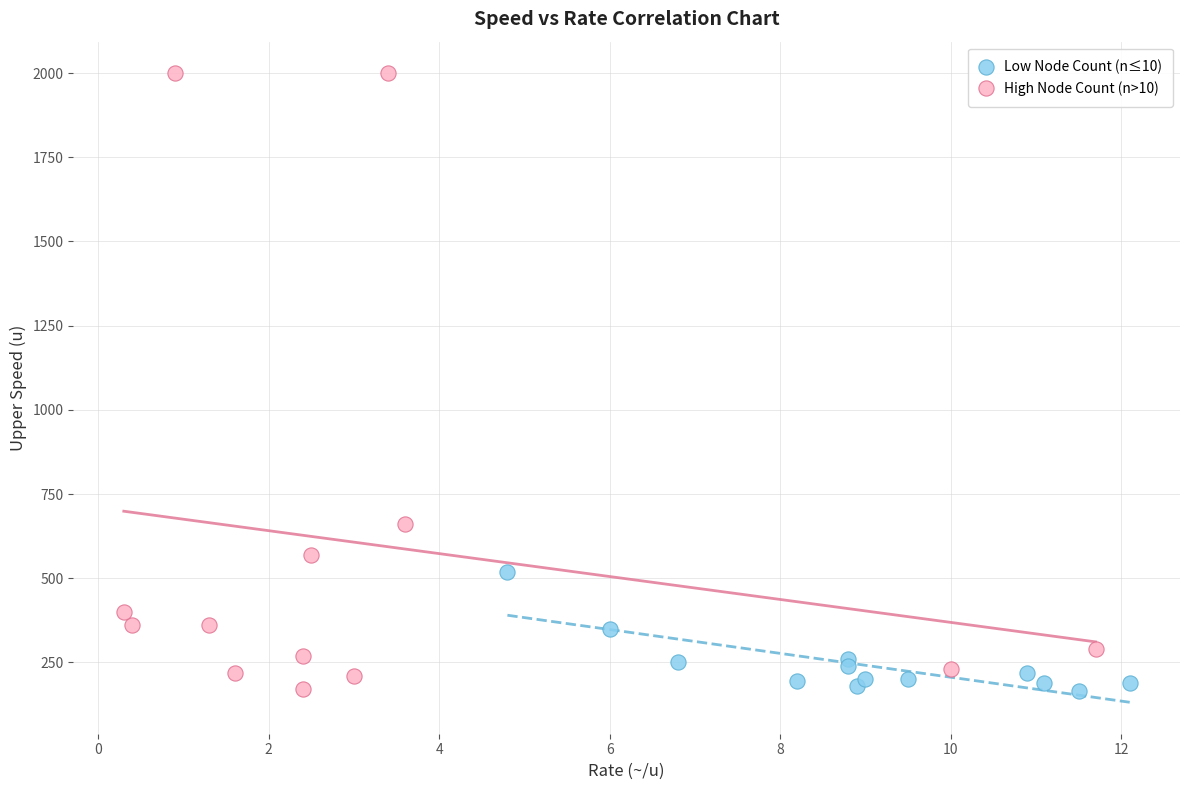

Which series reaches the maximum Y coordinate?

High Node Count (n>10)